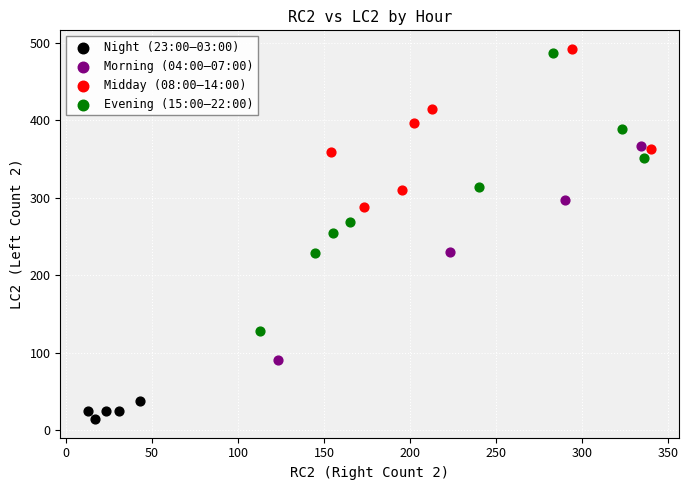

What are all the series names shown in the legend?

Night (23:00–03:00), Morning (04:00–07:00), Midday (08:00–14:00), Evening (15:00–22:00)